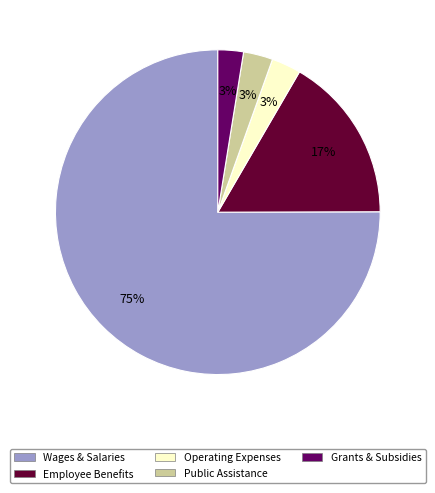

How many segments does this pie chart have?

5